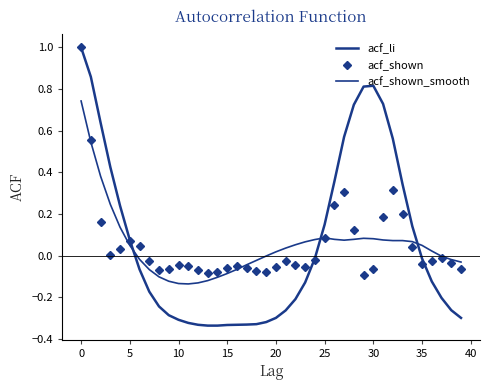

What is the difference between the second highest and minimum values in the acf_li series?

1.2